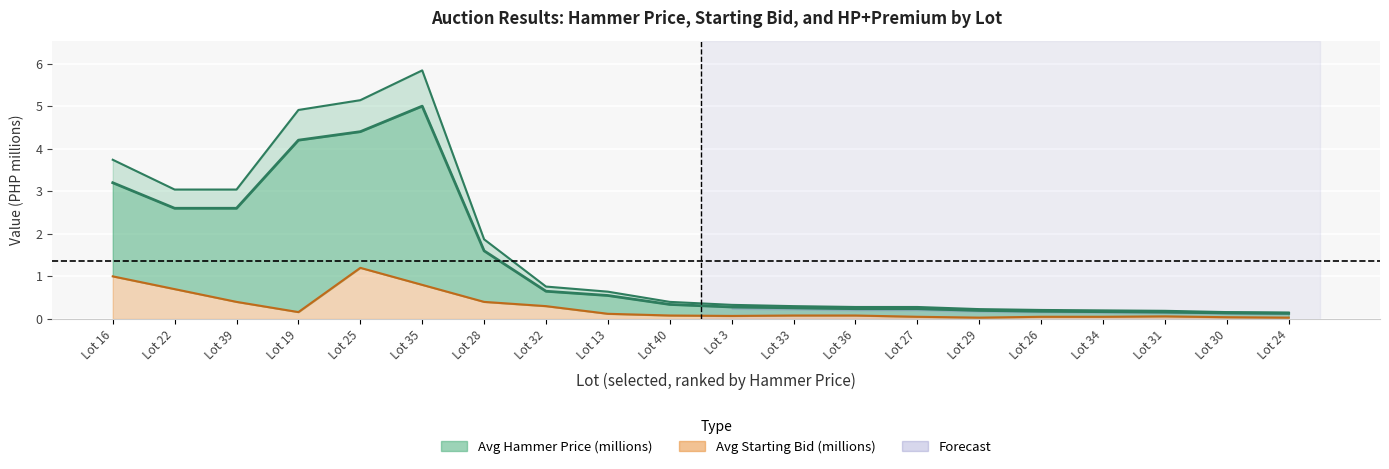

In Avg Starting Bid (millions), how many points are higher than both neighbors (excluding endpoints)?

2